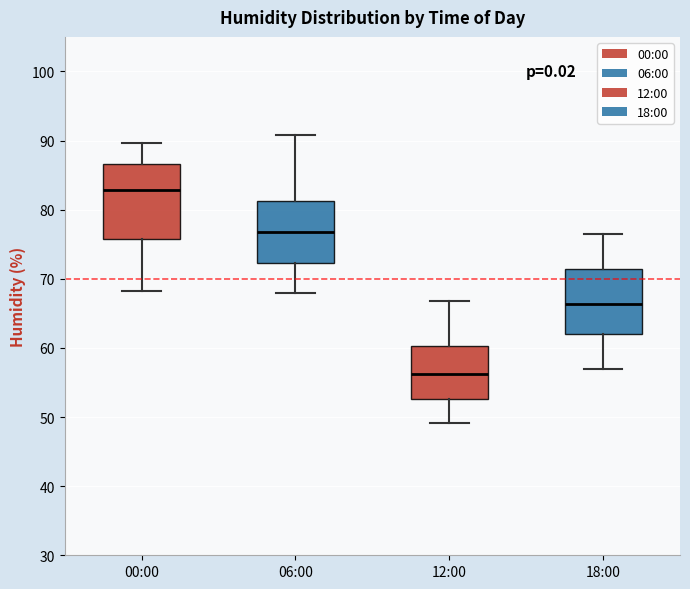

Where does the upper whisker of the box for 06:00 end on the y-axis? The values are not printed on the chart, so give them approximately, as read against the axis.

91